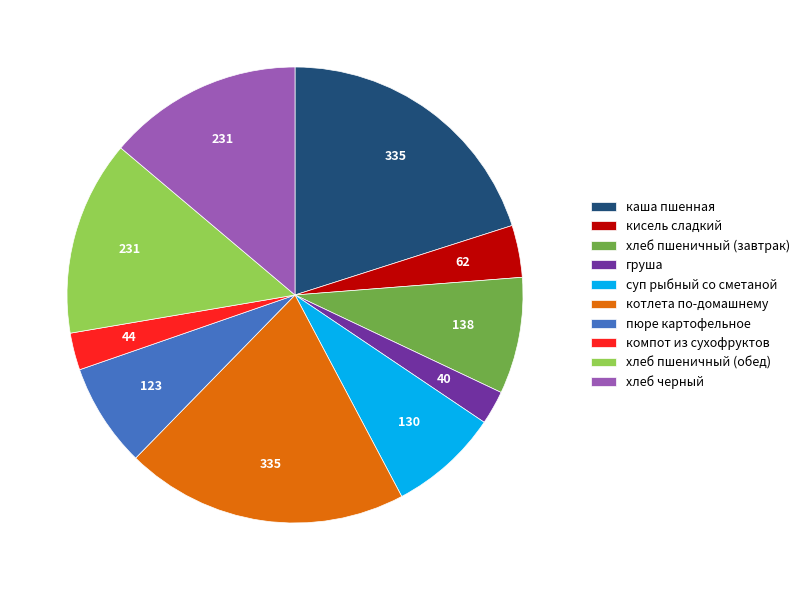

Is there any slice that represents more than half of the pie?

No